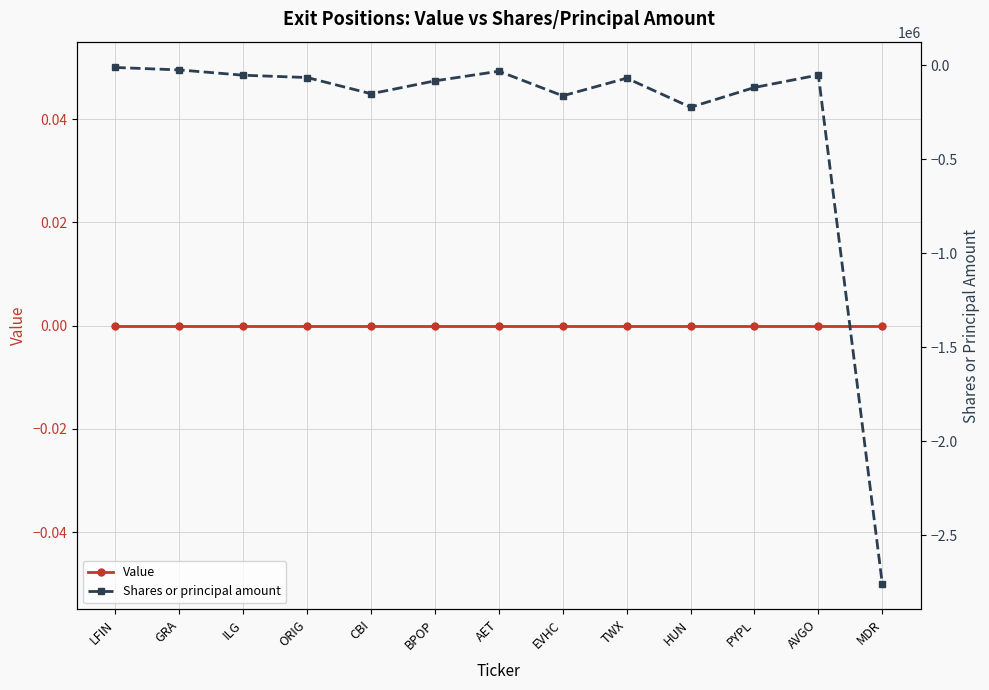

True or false: Value and Shares or principal amount intersect in this chart.

False